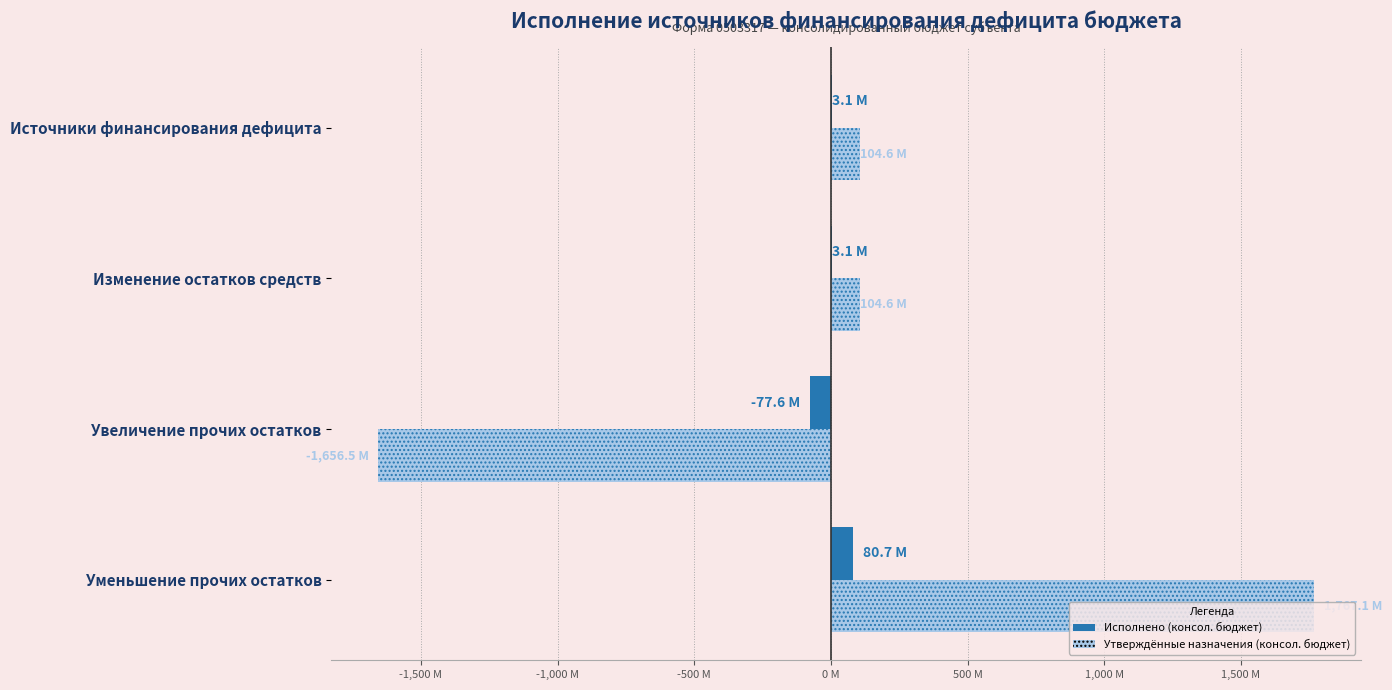

Which has a higher value, Изменение остатков средств or Уменьшение прочих остатков?

Уменьшение прочих остатков